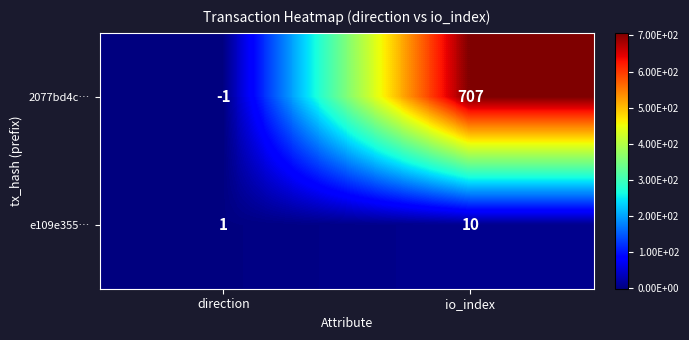

List the series in order of their peak value, highest first.

2077bd4c…, e109e355…